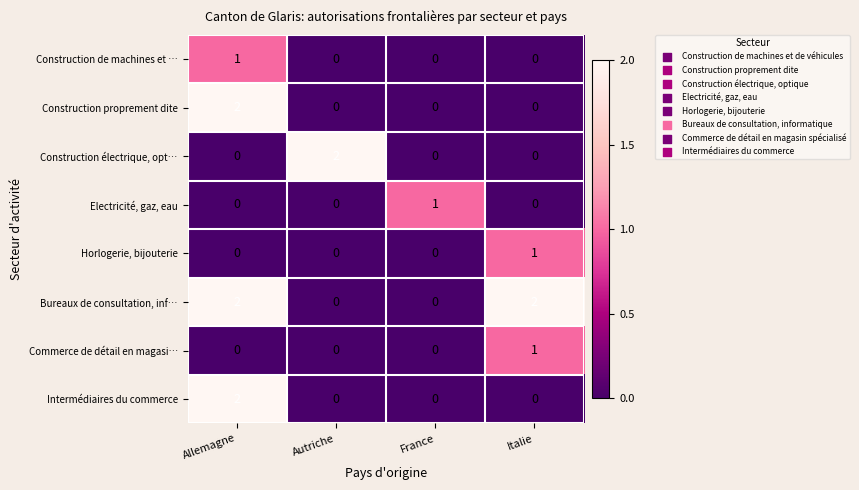

At which category is the sum across all series the highest?

Allemagne